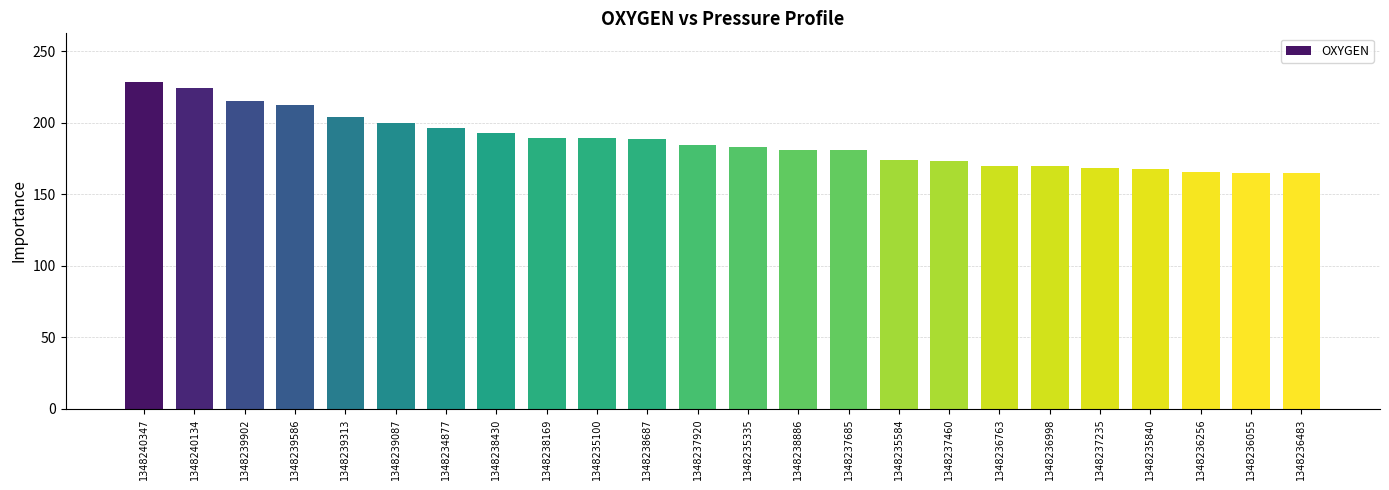

What is the label of the 15th bar from the left?

1348237685